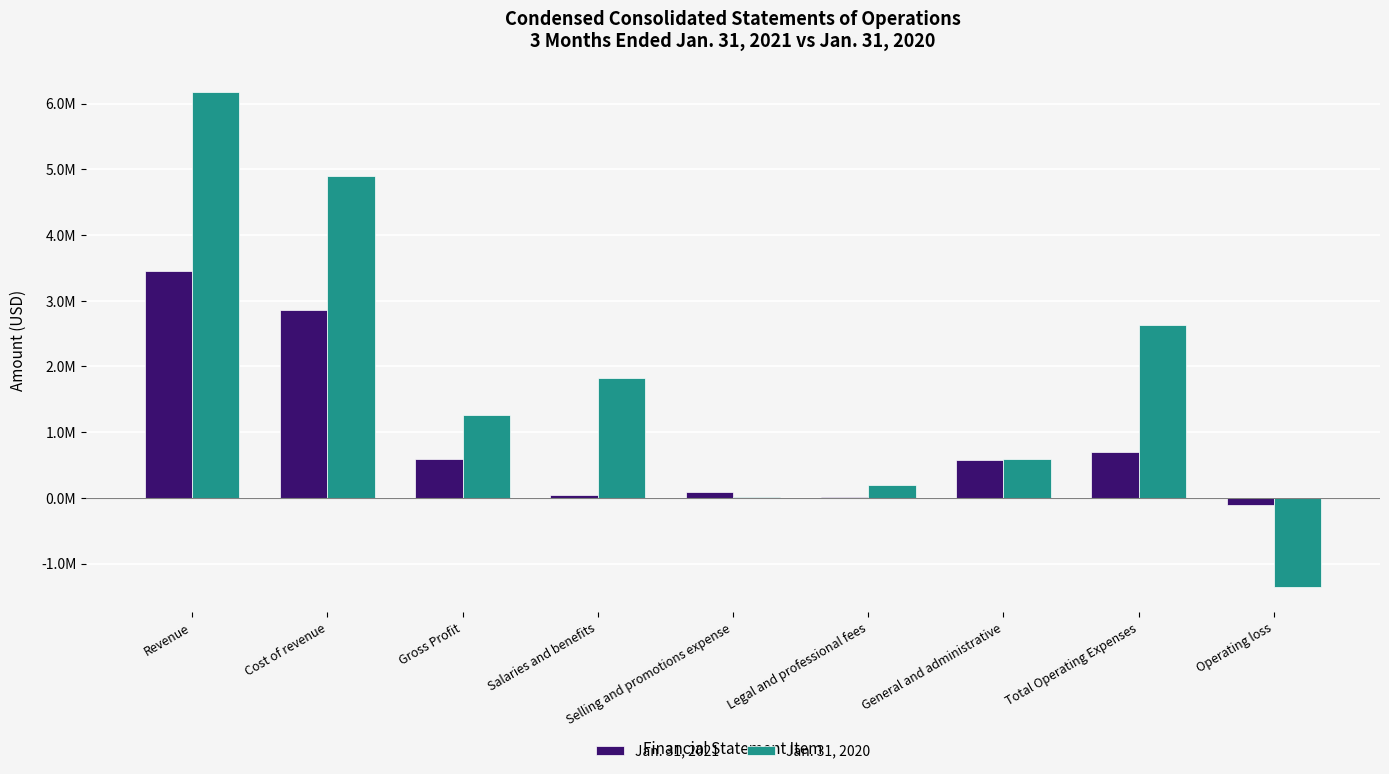

What is the highest value of the Jan. 31, 2020 series?

6173662